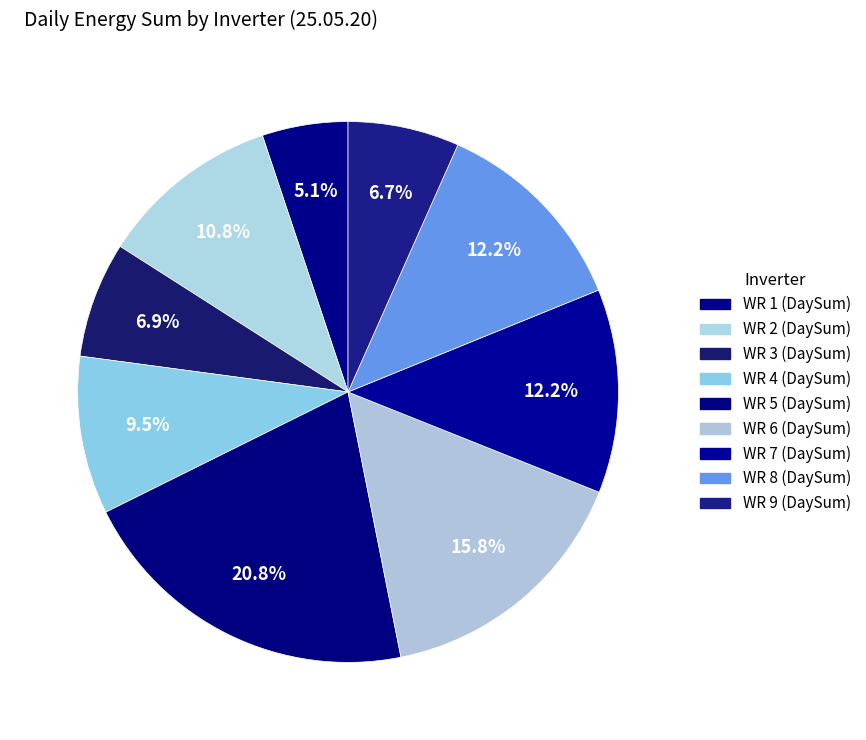

Count the number of slices in the pie.

9